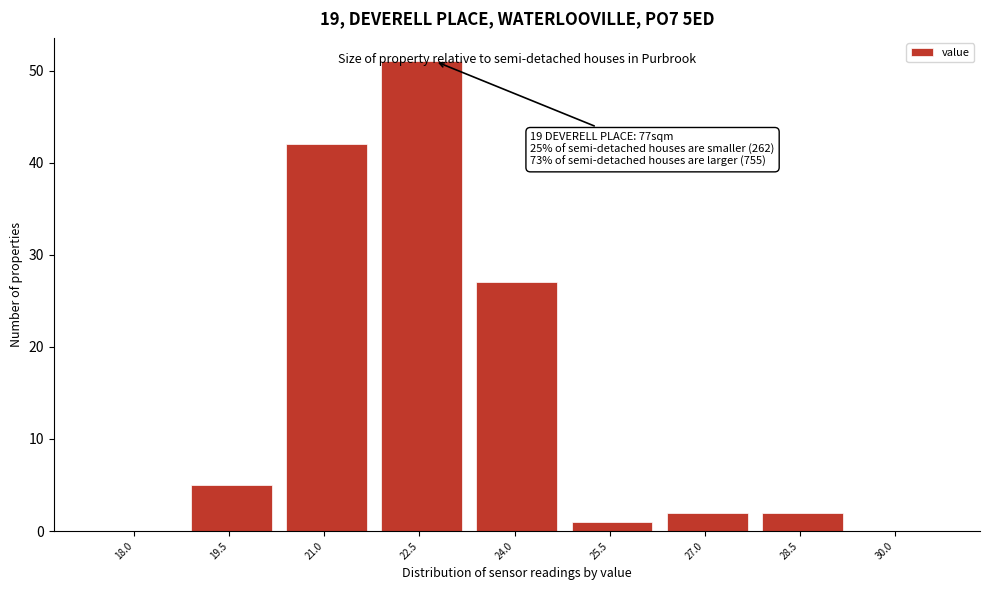

What is the change in value from 21.0 to 30.0?

-42